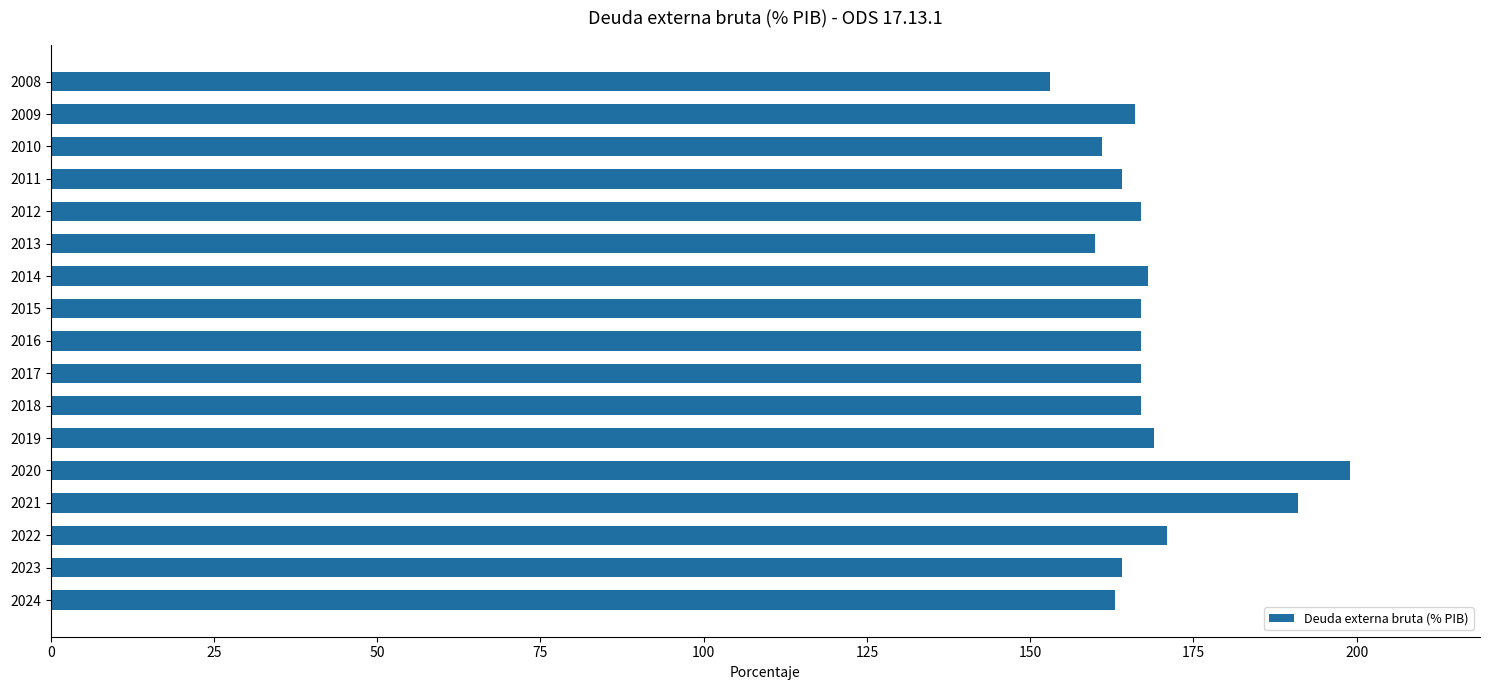

At which label is the value closest to 176?

2022